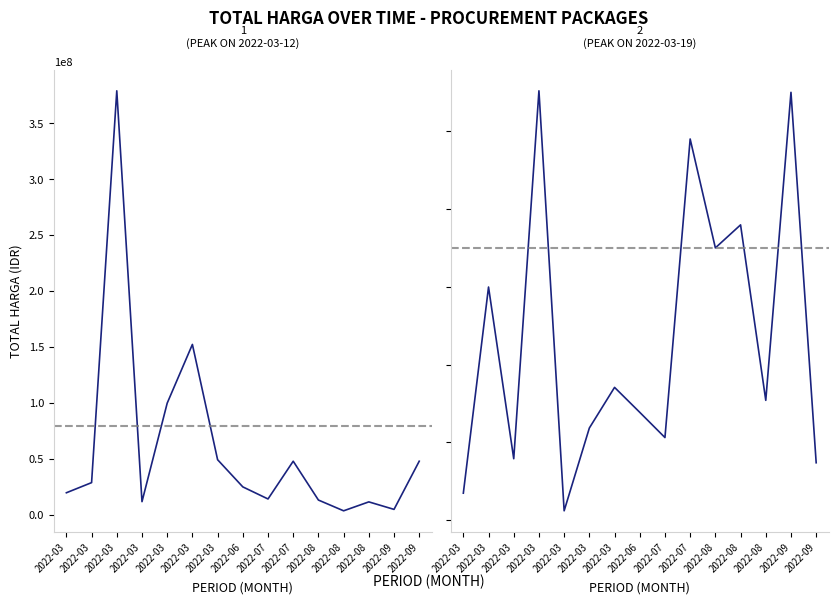

What is the sum of all Total Harga by Month (Series 2) values?

701678245